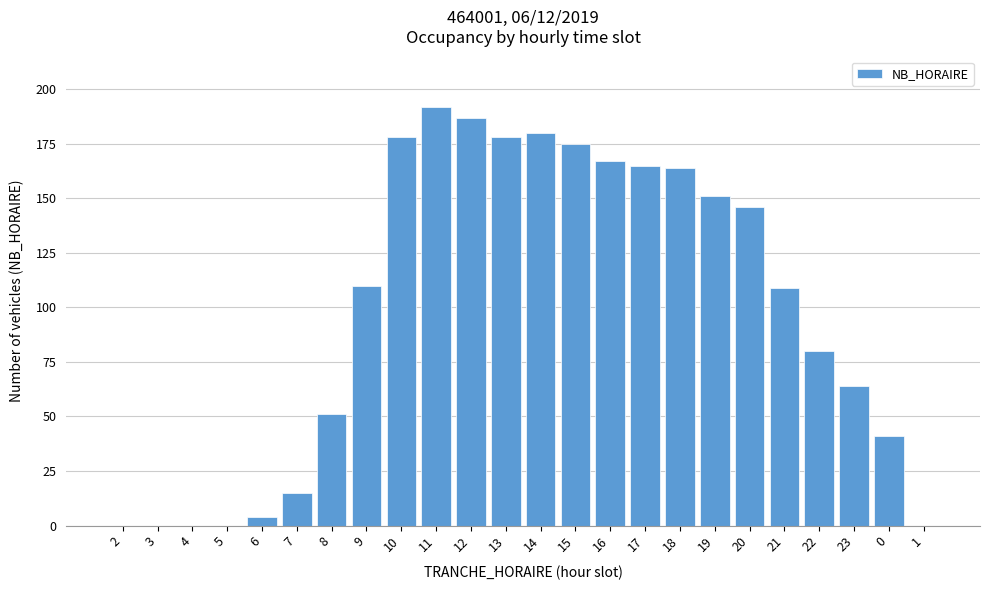

Reading left to right, what are all the values shown in this chart?

2=0	3=0	4=0	5=0	6=4	7=15	8=51	9=110	10=178	11=192	12=187	13=178	14=180	15=175	16=167	17=165	18=164	19=151	20=146	21=109	22=80	23=64	0=41	1=0